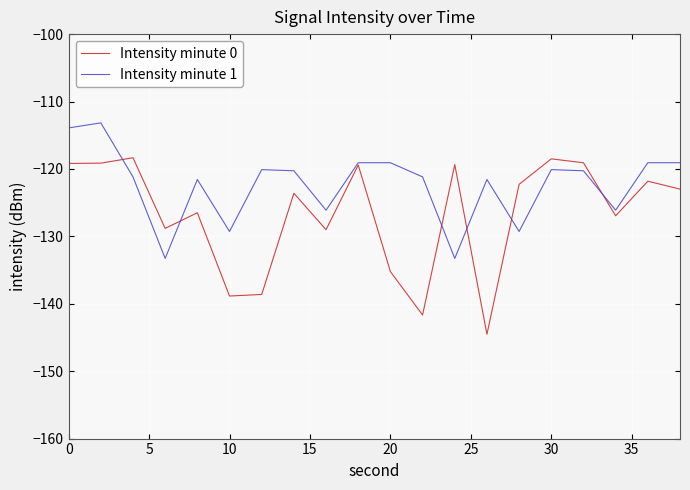

Which series has the largest range (max minus min)?

Intensity minute 0